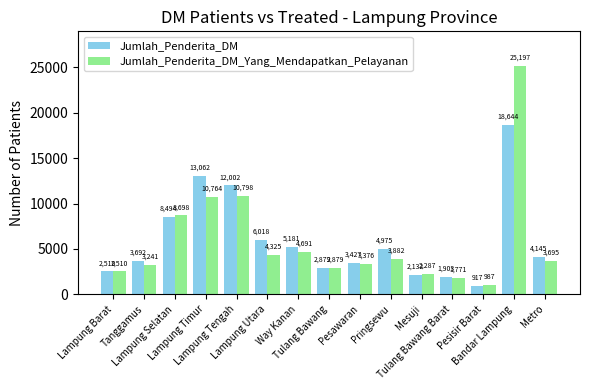

What is the average value of the Jumlah_Penderita_DM series?

5998.7